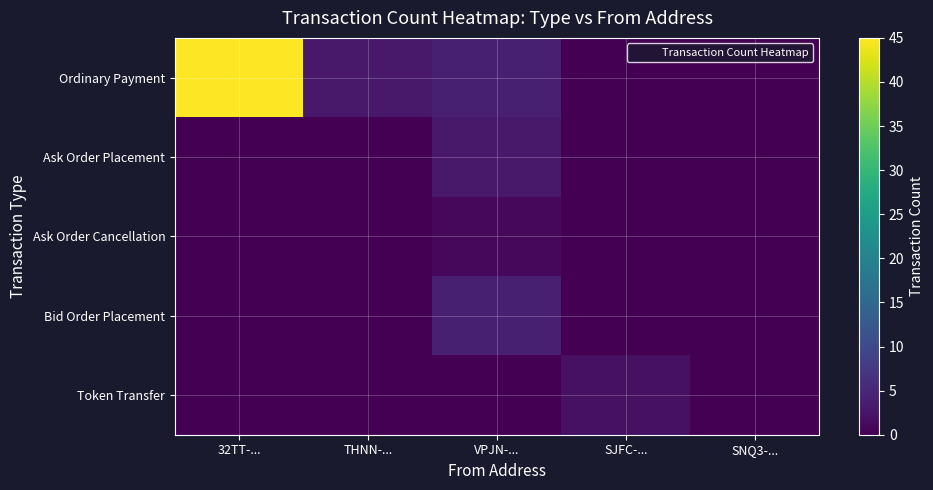

Reading left to right, list all the values displayed in this chart.

Ordinary Payment: 32TT-...=45	THNN-...=3	VPJN-...=4	SJFC-...=0	SNQ3-...=0
Ask Order Placement: 32TT-...=0	THNN-...=0	VPJN-...=3	SJFC-...=0	SNQ3-...=0
Ask Order Cancellation: 32TT-...=0	THNN-...=0	VPJN-...=1	SJFC-...=0	SNQ3-...=0
Bid Order Placement: 32TT-...=0	THNN-...=0	VPJN-...=4	SJFC-...=0	SNQ3-...=0
Token Transfer: 32TT-...=0	THNN-...=0	VPJN-...=0	SJFC-...=2	SNQ3-...=0